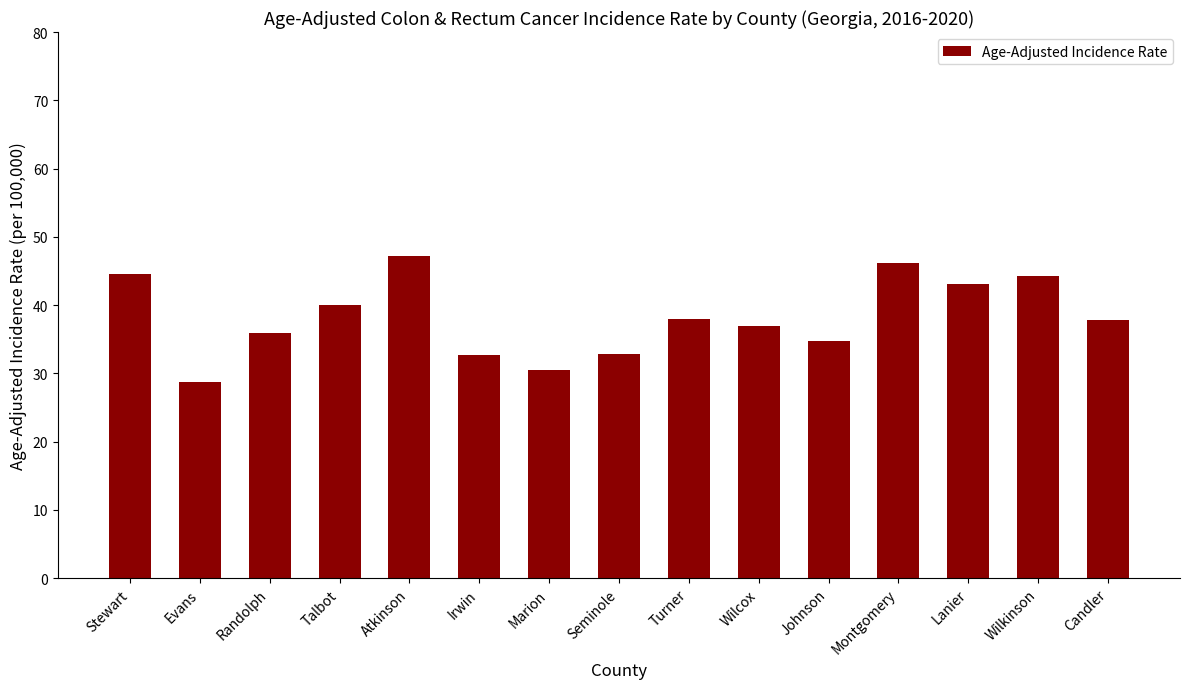

Which has a higher value, Atkinson or Wilcox?

Atkinson